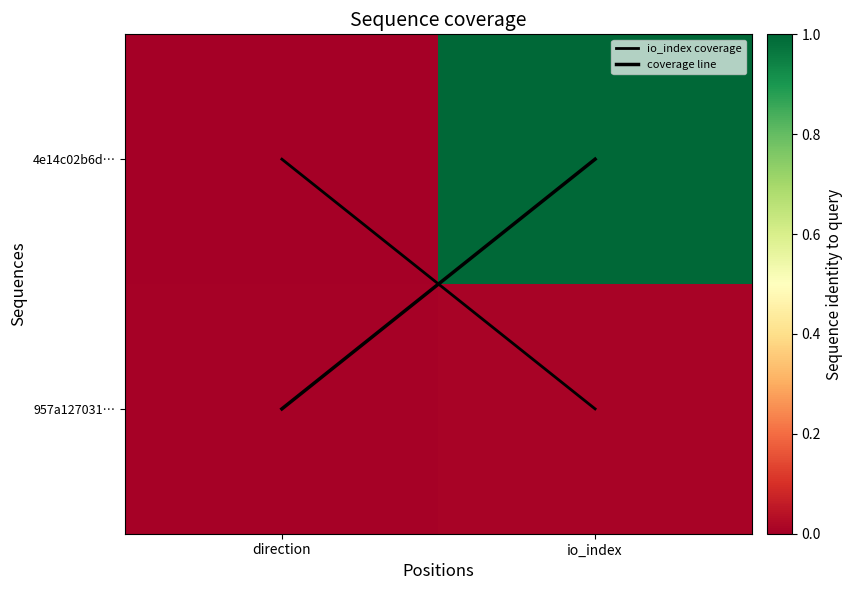

Between direction and io_index, which series saw the biggest shift?

io_index coverage